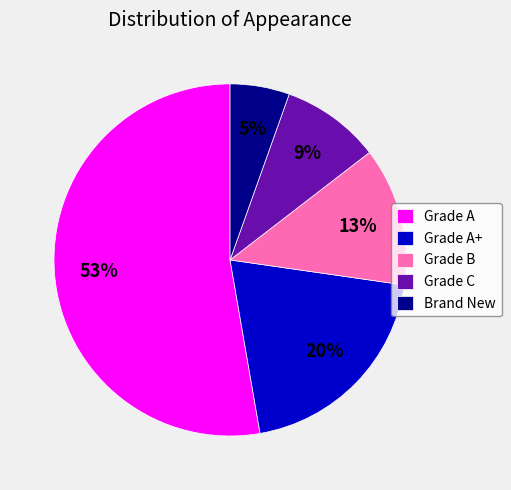

What is the smallest slice in the pie chart?

Brand New